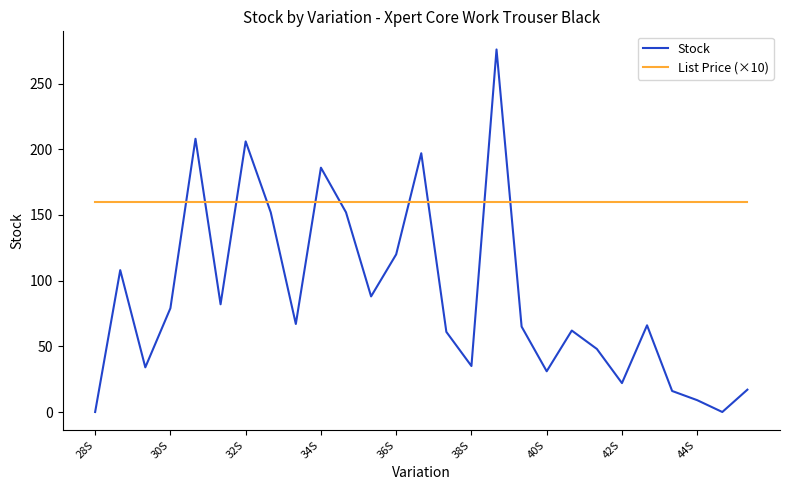

List the series in order of their overall mean, lowest first.

Stock, List Price (×10)